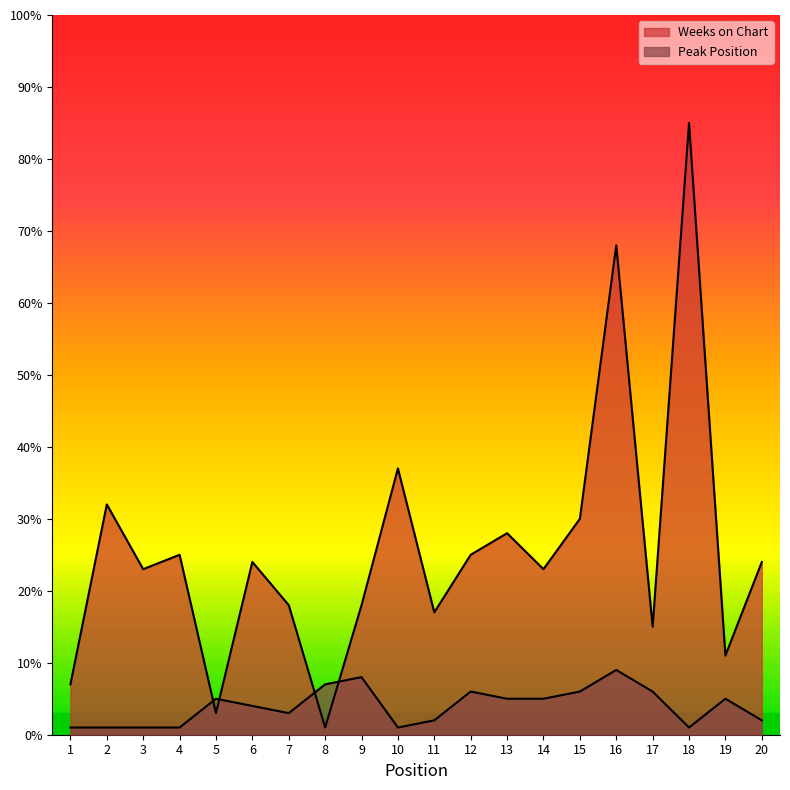

How many series are shown in this chart?

2